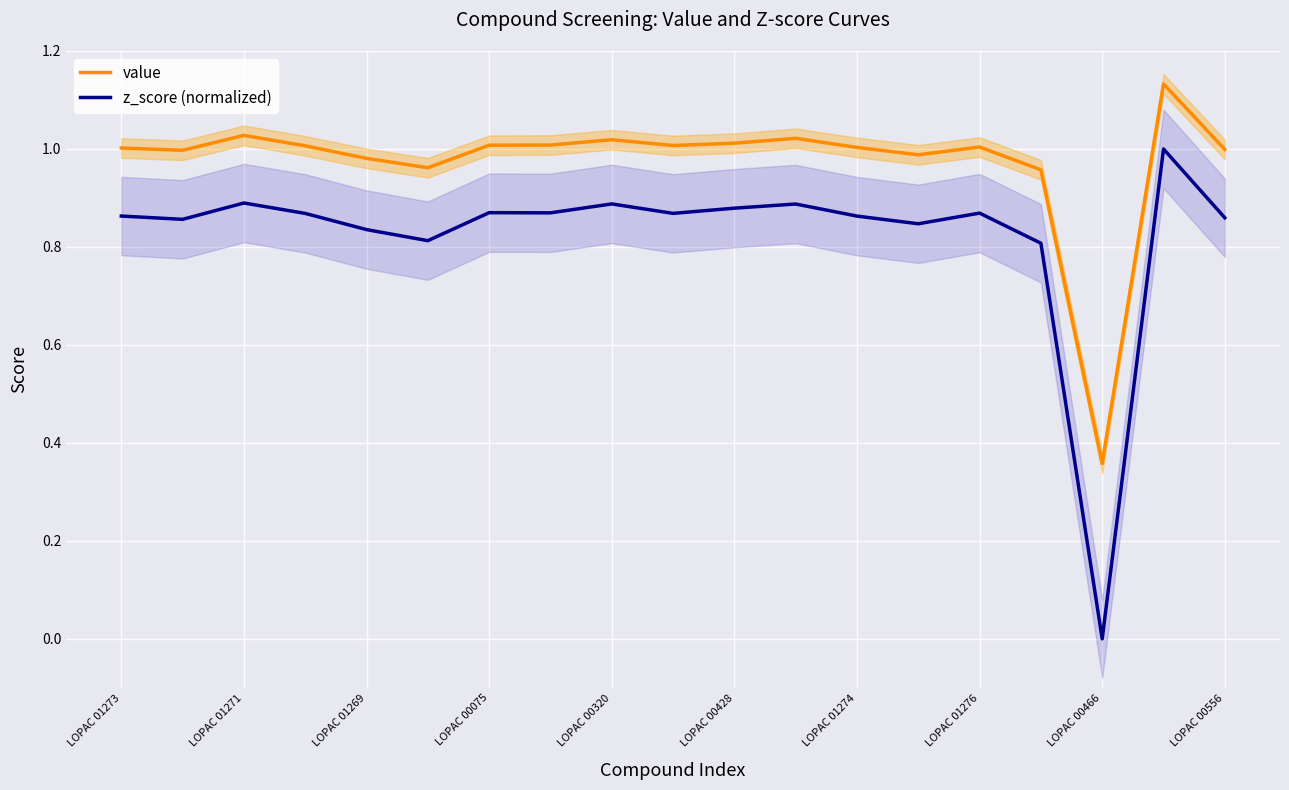

How many series are shown in this chart?

2